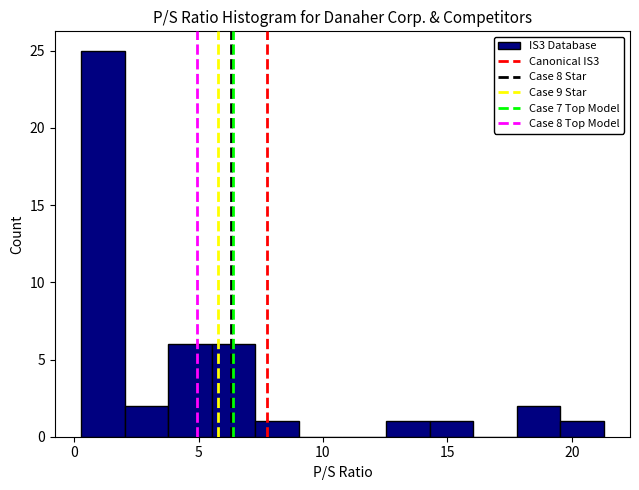

Read against the x-axis, roughly where is the centre of the tallest bar?

1.0